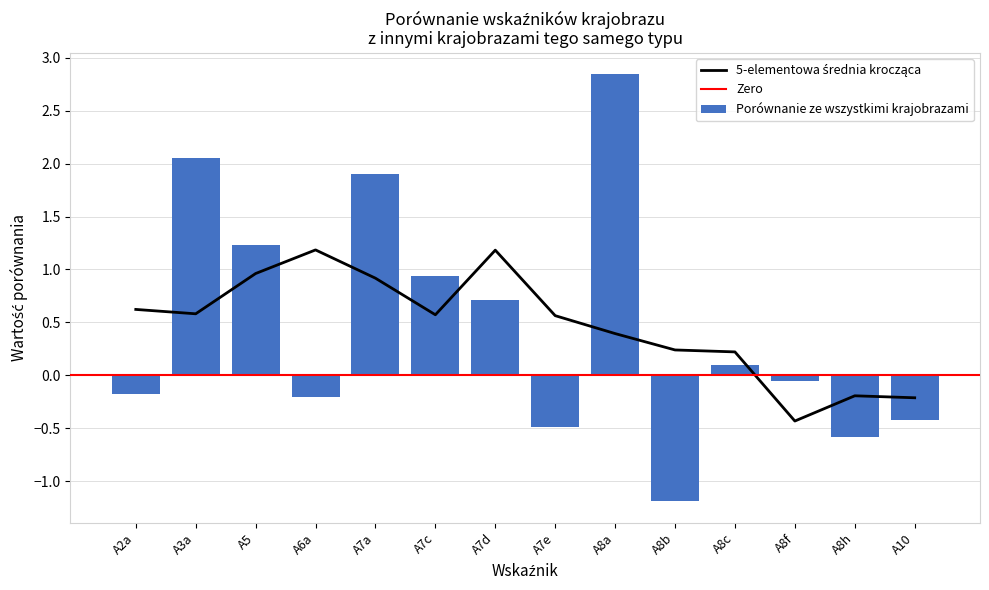

Which category has the lowest value across all series?

A8b